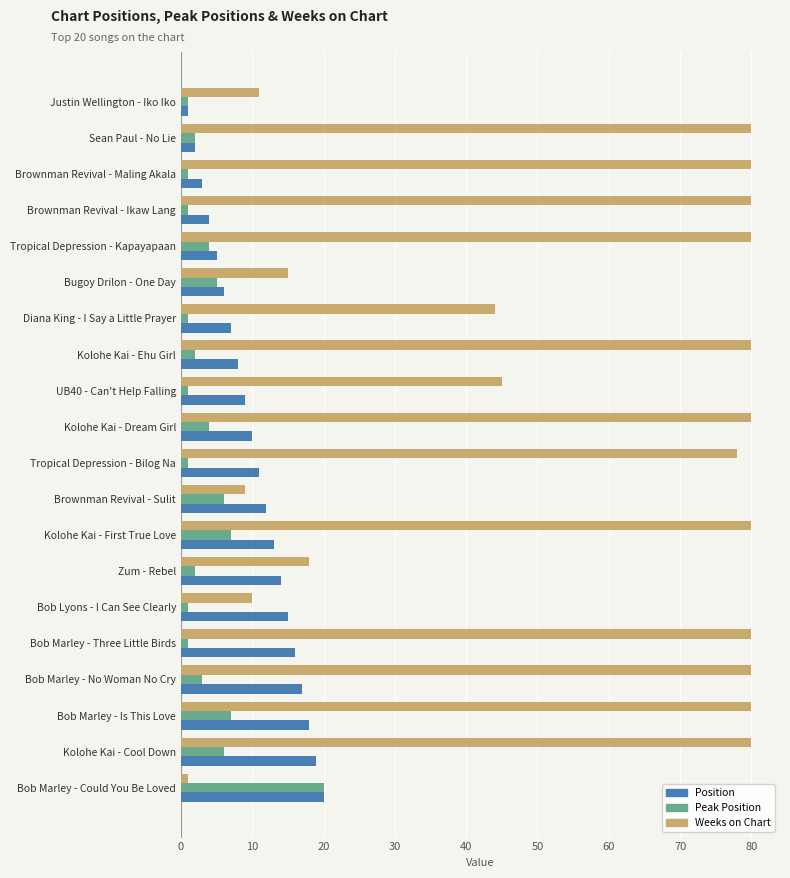

At Bob Marley - Three Little Birds, list the series in order from largest to smallest.

Weeks on Chart, Position, Peak Position